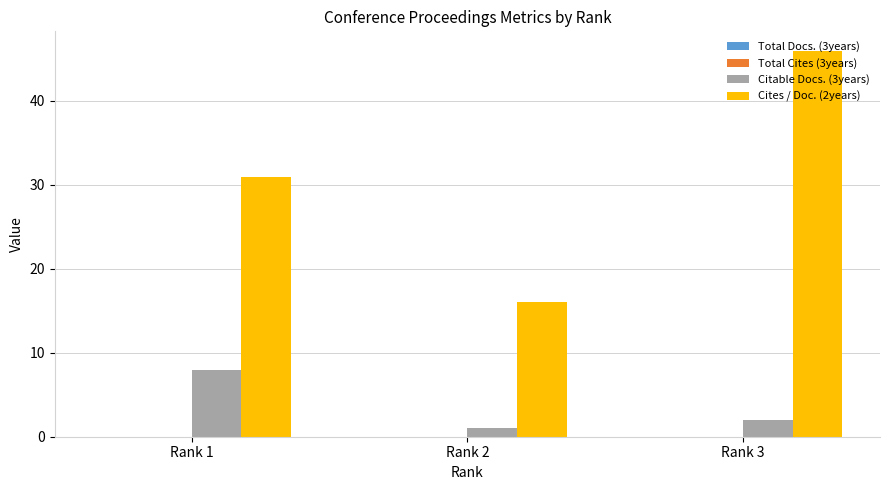

Which category has the highest value in the Citable Docs. (3years) series?

Rank 1